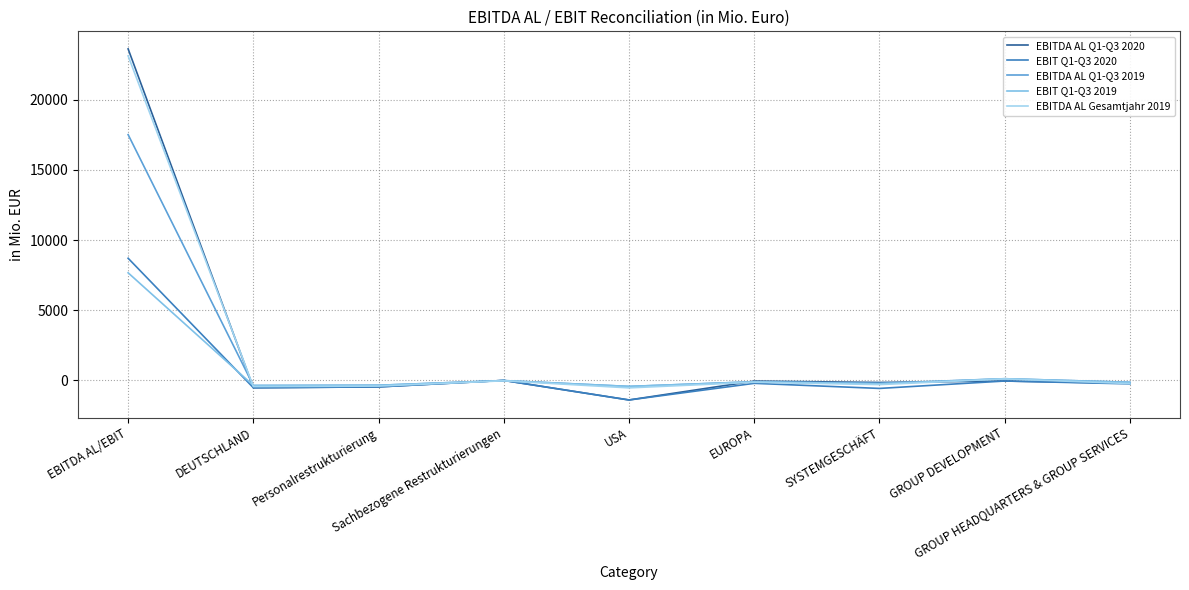

Which series has the largest range (max minus min)?

EBITDA AL Q1-Q3 2020